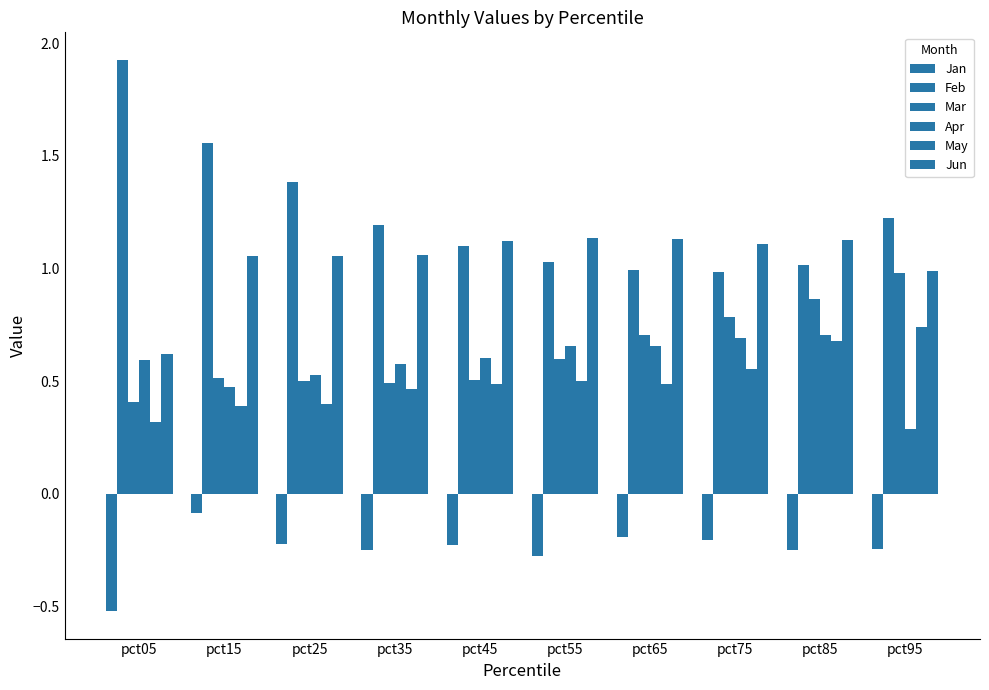

What is the average value of the Jan series?

-0.2